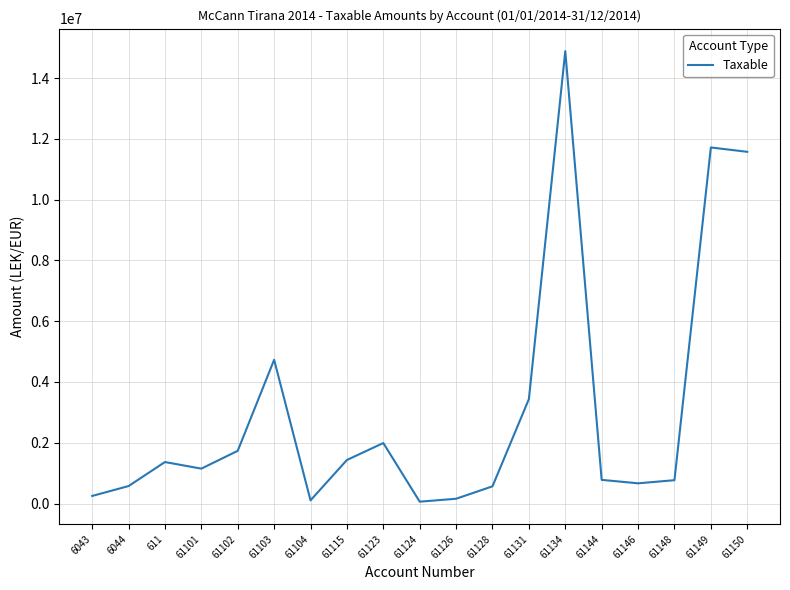

What is the change in value from 6044 to 61102?

+1159854.6